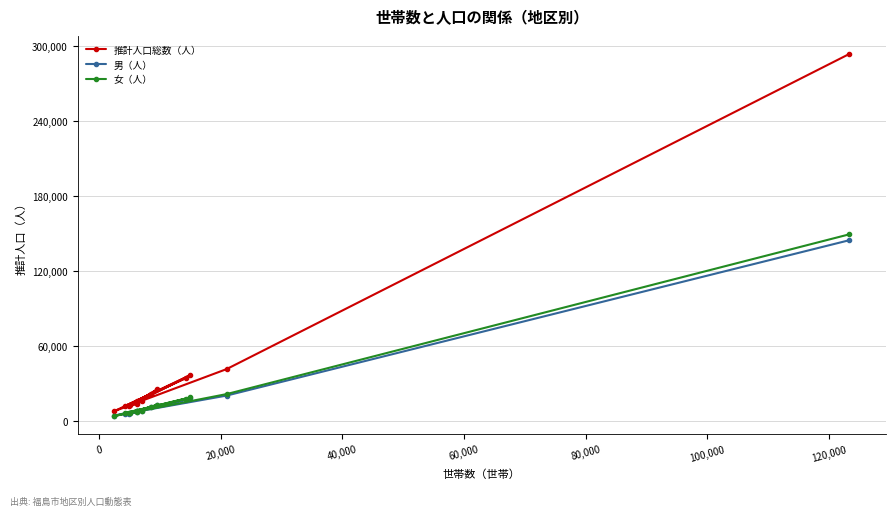

Which series has the widest spread of values?

推計人口総数（人）